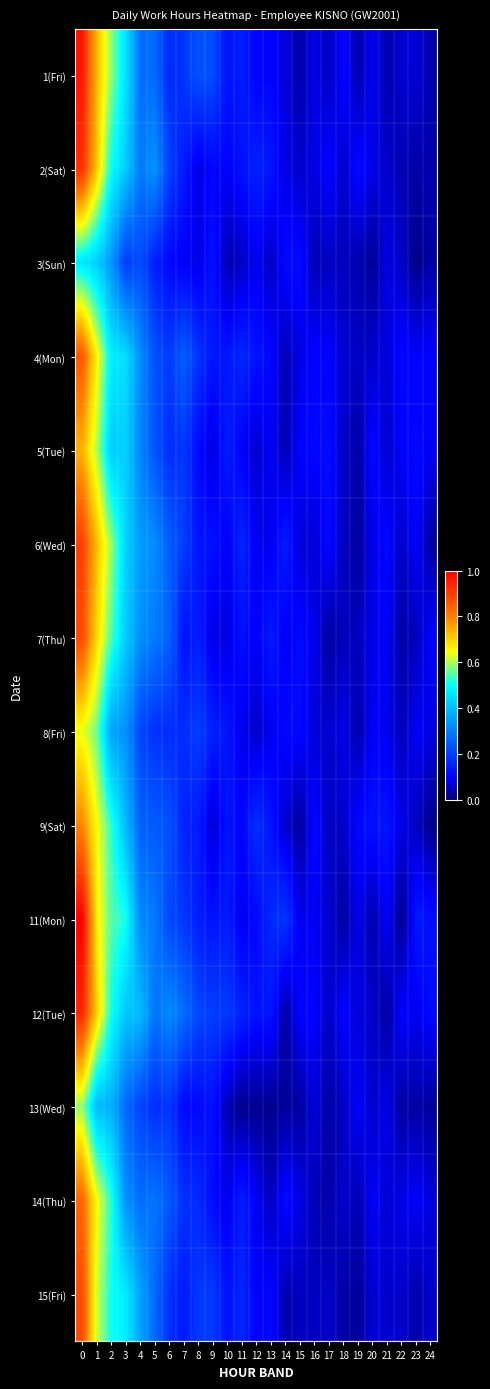

Reading right to left, extract all data points from this chart.

1(Fri): 24=0.0	23=0.1	22=0.1	21=0.0	20=0.1	19=0.0	18=0.1	17=0.1	16=0.1	15=0.0	14=0.1	13=0.1	12=0.1	11=0.1	10=0.1	9=0.2	8=0.2	7=0.2	6=0.2	5=0.3	4=0.3	3=0.5	2=0.6	1=0.7	0=1.0
2(Sat): 24=0.0	23=0.0	22=0.0	21=0.1	20=0.1	19=0.1	18=0.1	17=0.1	16=0.1	15=0.1	14=0.1	13=0.1	12=0.2	11=0.1	10=0.1	9=0.1	8=0.1	7=0.1	6=0.2	5=0.3	4=0.3	3=0.4	2=0.5	1=0.7	0=0.9
3(Sun): 24=0.0	23=0.0	22=0.1	21=0.1	20=0.0	19=0.0	18=0.1	17=0.1	16=0.0	15=0.1	14=0.1	13=0.1	12=0.1	11=0.1	10=0.0	9=0.1	8=0.1	7=0.1	6=0.1	5=0.1	4=0.2	3=0.2	2=0.3	1=0.4	0=0.5
4(Mon): 24=0.1	23=0.1	22=0.1	21=0.1	20=0.1	19=0.1	18=0.1	17=0.1	16=0.1	15=0.1	14=0.0	13=0.1	12=0.1	11=0.2	10=0.1	9=0.1	8=0.2	7=0.2	6=0.2	5=0.2	4=0.3	3=0.4	2=0.5	1=0.7	0=0.9
5(Tue): 24=0.1	23=0.1	22=0.1	21=0.1	20=0.1	19=0.0	18=0.1	17=0.1	16=0.1	15=0.1	14=0.0	13=0.1	12=0.1	11=0.1	10=0.1	9=0.1	8=0.1	7=0.2	6=0.2	5=0.2	4=0.3	3=0.4	2=0.4	1=0.6	0=0.7
6(Wed): 24=0.0	23=0.1	22=0.1	21=0.1	20=0.1	19=0.0	18=0.1	17=0.1	16=0.1	15=0.1	14=0.1	13=0.1	12=0.1	11=0.2	10=0.1	9=0.1	8=0.1	7=0.2	6=0.2	5=0.3	4=0.3	3=0.4	2=0.6	1=0.7	0=0.9
7(Thu): 24=0.1	23=0.1	22=0.0	21=0.1	20=0.1	19=0.1	18=0.1	17=0.0	16=0.1	15=0.1	14=0.1	13=0.1	12=0.1	11=0.1	10=0.1	9=0.1	8=0.1	7=0.1	6=0.3	5=0.3	4=0.3	3=0.4	2=0.5	1=0.7	0=0.9
8(Fri): 24=0.1	23=0.1	22=0.0	21=0.1	20=0.1	19=0.0	18=0.1	17=0.1	16=0.1	15=0.1	14=0.1	13=0.1	12=0.1	11=0.1	10=0.1	9=0.1	8=0.2	7=0.2	6=0.2	5=0.2	4=0.2	3=0.3	2=0.4	1=0.6	0=0.6
9(Sat): 24=0.0	23=0.1	22=0.1	21=0.1	20=0.1	19=0.1	18=0.1	17=0.1	16=0.1	15=0.0	14=0.1	13=0.1	12=0.2	11=0.1	10=0.1	9=0.1	8=0.1	7=0.2	6=0.2	5=0.2	4=0.3	3=0.4	2=0.5	1=0.7	0=0.8
11(Mon): 24=0.1	23=0.1	22=0.0	21=0.1	20=0.0	19=0.1	18=0.0	17=0.1	16=0.1	15=0.1	14=0.2	13=0.2	12=0.1	11=0.1	10=0.1	9=0.1	8=0.1	7=0.2	6=0.2	5=0.3	4=0.3	3=0.5	2=0.5	1=0.7	0=1.0
12(Tue): 24=0.1	23=0.1	22=0.1	21=0.0	20=0.1	19=0.1	18=0.1	17=0.1	16=0.1	15=0.1	14=0.0	13=0.1	12=0.1	11=0.2	10=0.2	9=0.2	8=0.2	7=0.3	6=0.3	5=0.3	4=0.4	3=0.4	2=0.5	1=0.7	0=0.9
13(Wed): 24=0.0	23=0.0	22=0.0	21=0.1	20=0.1	19=0.1	18=0.1	17=0.0	16=0.1	15=0.0	14=0.0	13=0.0	12=0.0	11=0.0	10=0.0	9=0.1	8=0.1	7=0.1	6=0.2	5=0.2	4=0.2	3=0.3	2=0.4	1=0.4	0=0.6
14(Thu): 24=0.1	23=0.1	22=0.1	21=0.1	20=0.1	19=0.0	18=0.1	17=0.0	16=0.0	15=0.1	14=0.1	13=0.1	12=0.1	11=0.1	10=0.1	9=0.1	8=0.2	7=0.2	6=0.2	5=0.3	4=0.3	3=0.3	2=0.5	1=0.7	0=0.8
15(Fri): 24=0.1	23=0.0	22=0.1	21=0.1	20=0.1	19=0.0	18=0.0	17=0.1	16=0.1	15=0.1	14=0.0	13=0.1	12=0.1	11=0.2	10=0.1	9=0.2	8=0.2	7=0.1	6=0.2	5=0.3	4=0.4	3=0.5	2=0.5	1=0.6	0=0.9